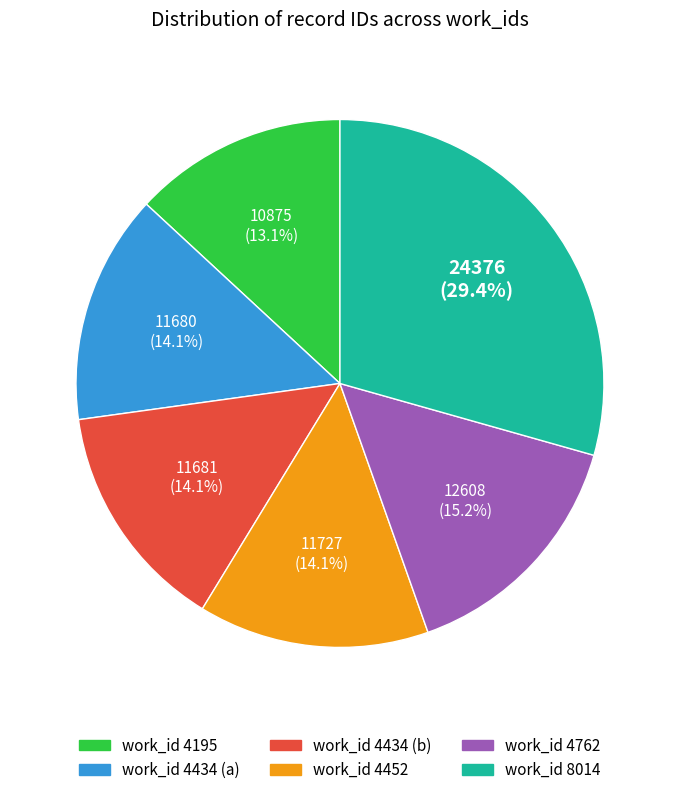

Does any single category account for the majority?

No